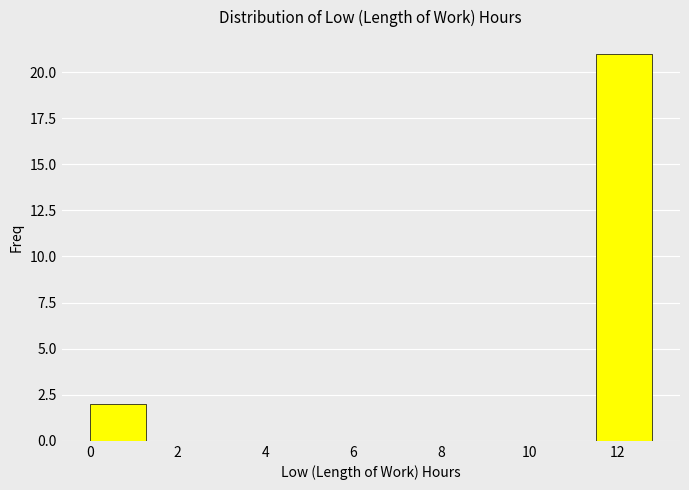

Reading left to right, transcribe this chart: for each bar, give the range it covers on the x-axis and its height. Neither the bar edges nor the heights are printed on the chart, so give them approximately, as read against the axes.

0.0 to 1.2: 2
1.2 to 2.6: 0
2.6 to 3.8: 0
3.8 to 5.2: 0
5.2 to 6.4: 0
6.4 to 7.6: 0
7.6 to 9.0: 0
9.0 to 10.2: 0
10.2 to 11.6: 0
11.6 to 12.8: 21